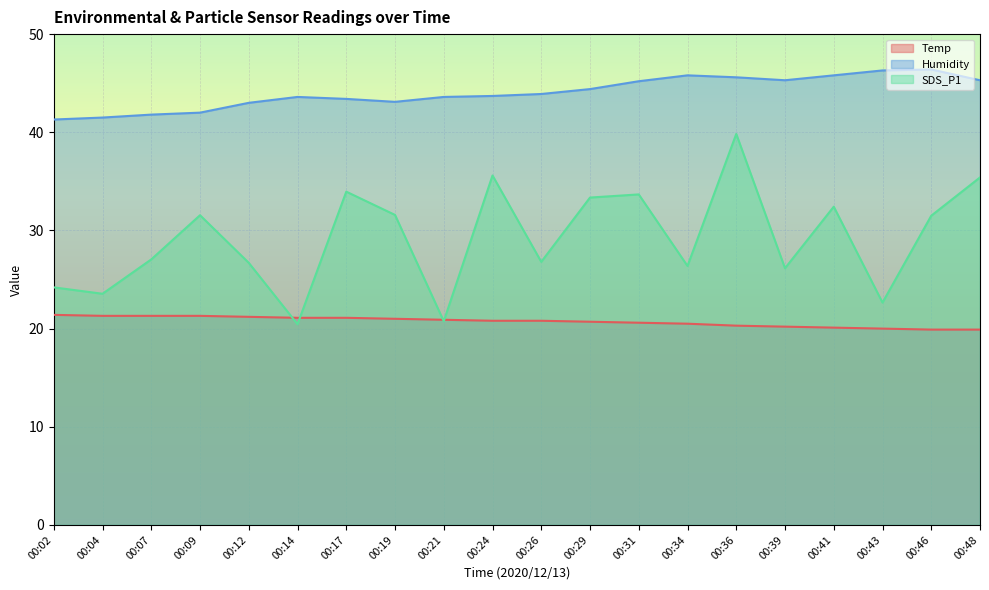

Where is Temp nearest to the value 20?

00:43